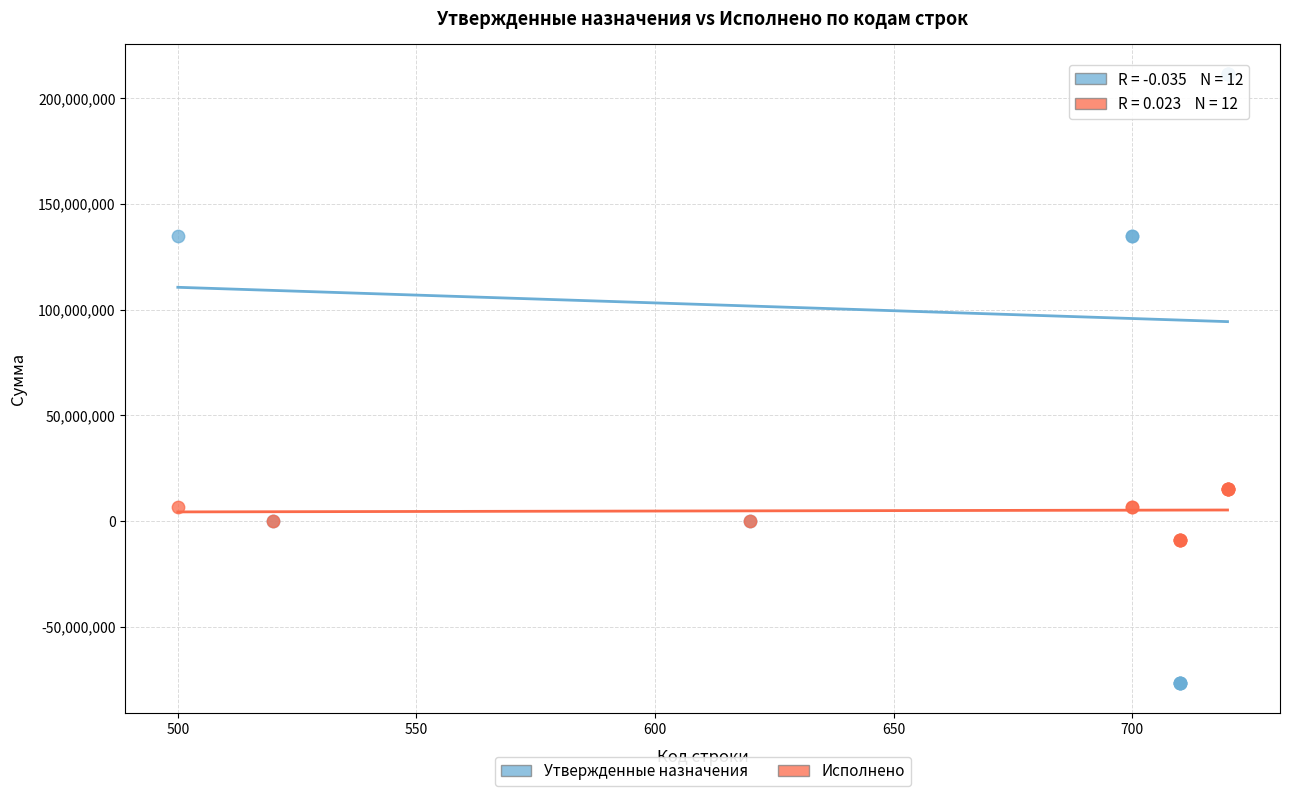

Which series has the largest Y range (max minus min)?

Утвержденные назначения